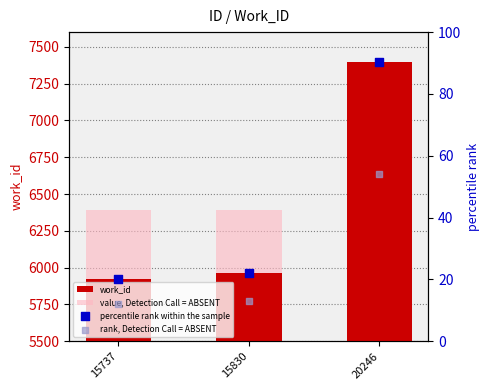

Which series contains the highest Y value?

work_id